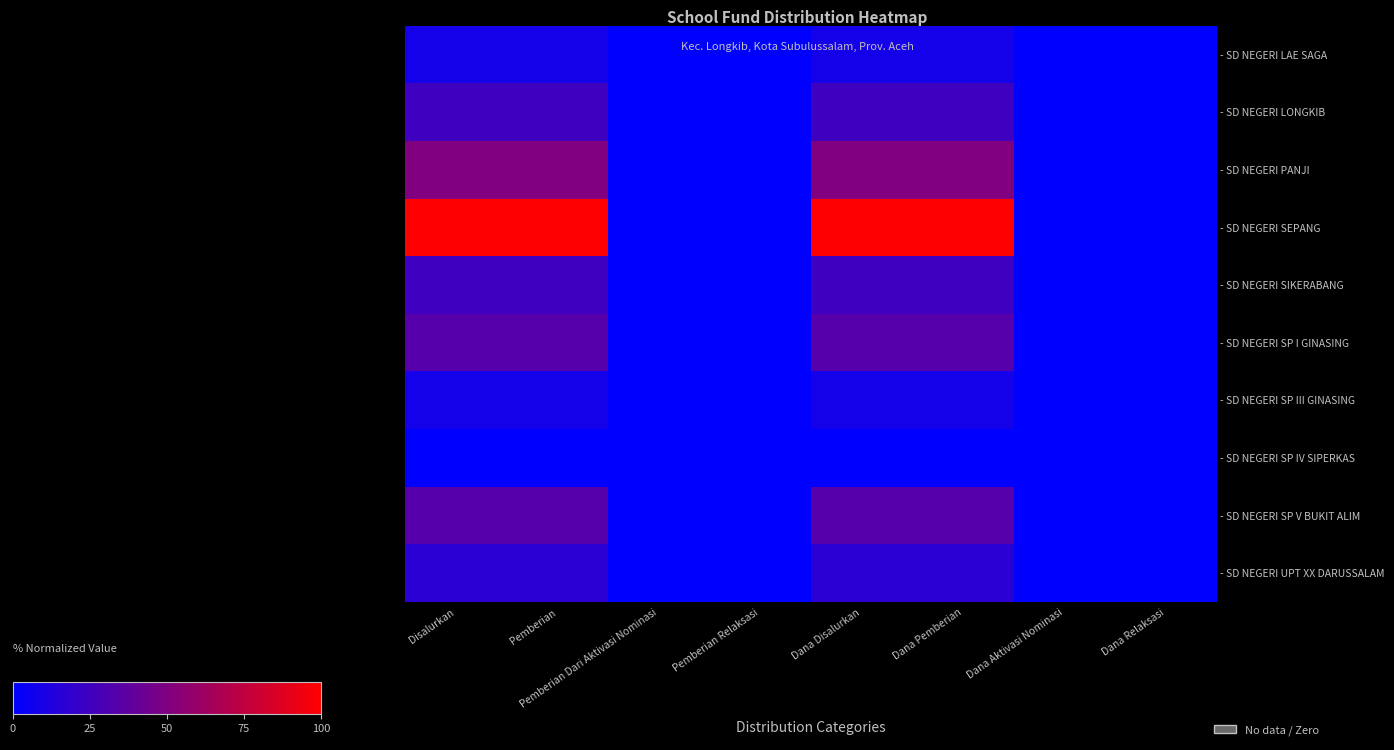

What is the total value across all series at Pemberian?

300.0